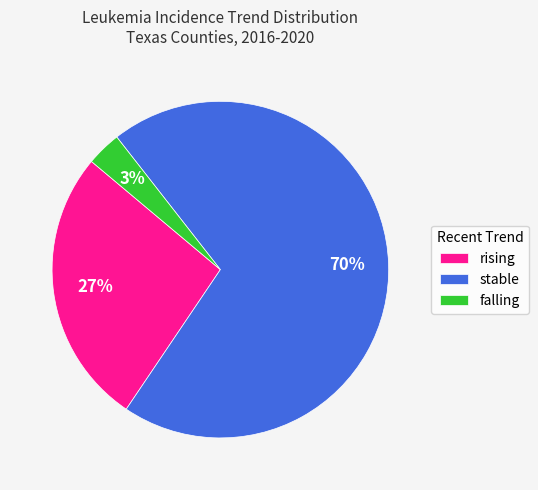

Approximately how many times larger is the value at rising compared to stable?

0.4